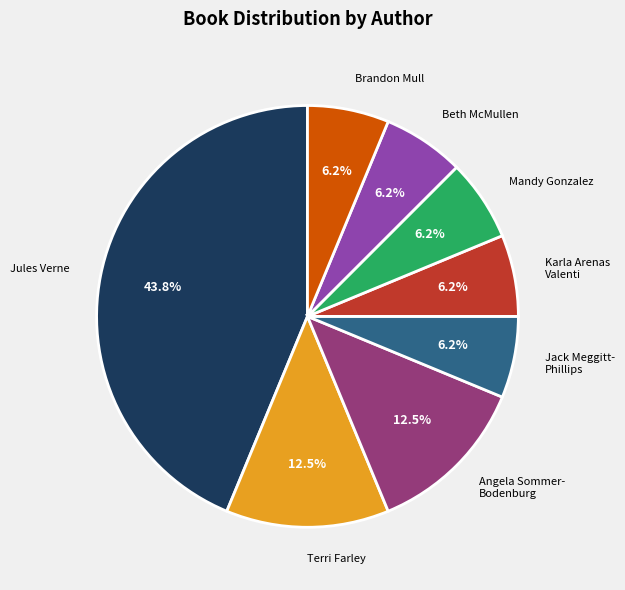

Is there a majority slice in this chart?

No